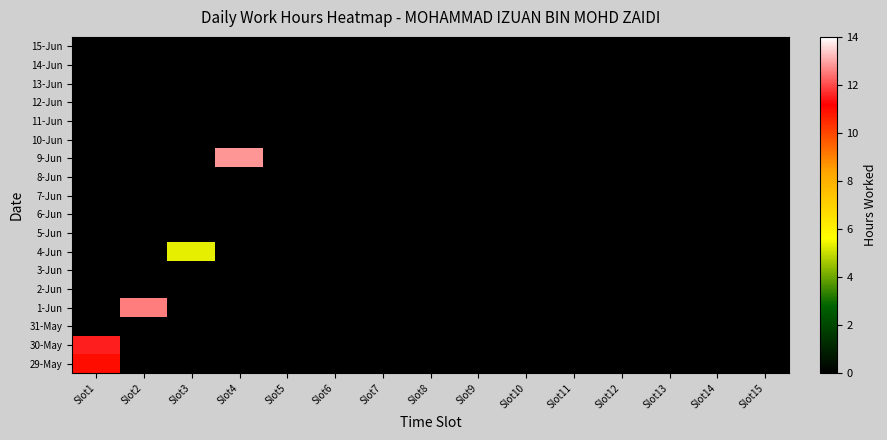

Which label corresponds to the smallest value in the chart?

Slot2